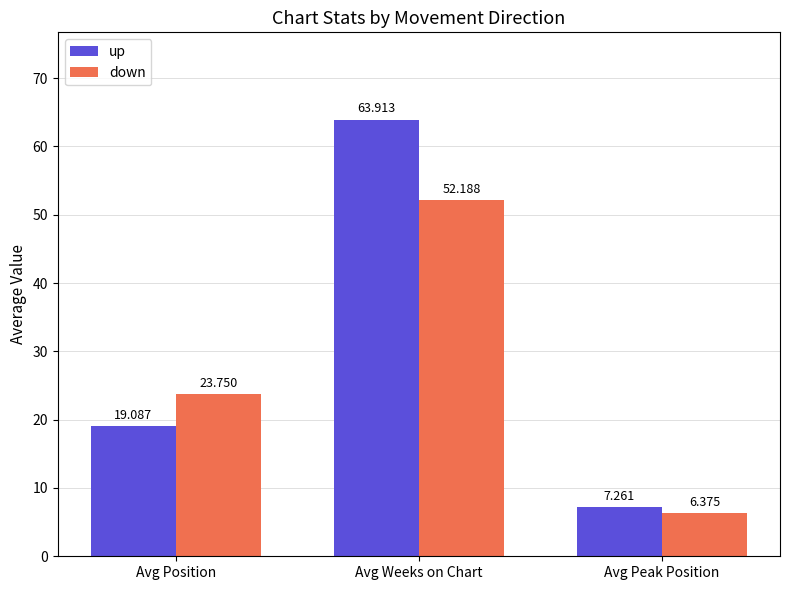

Which category has the lowest value in the up series?

Avg Peak Position